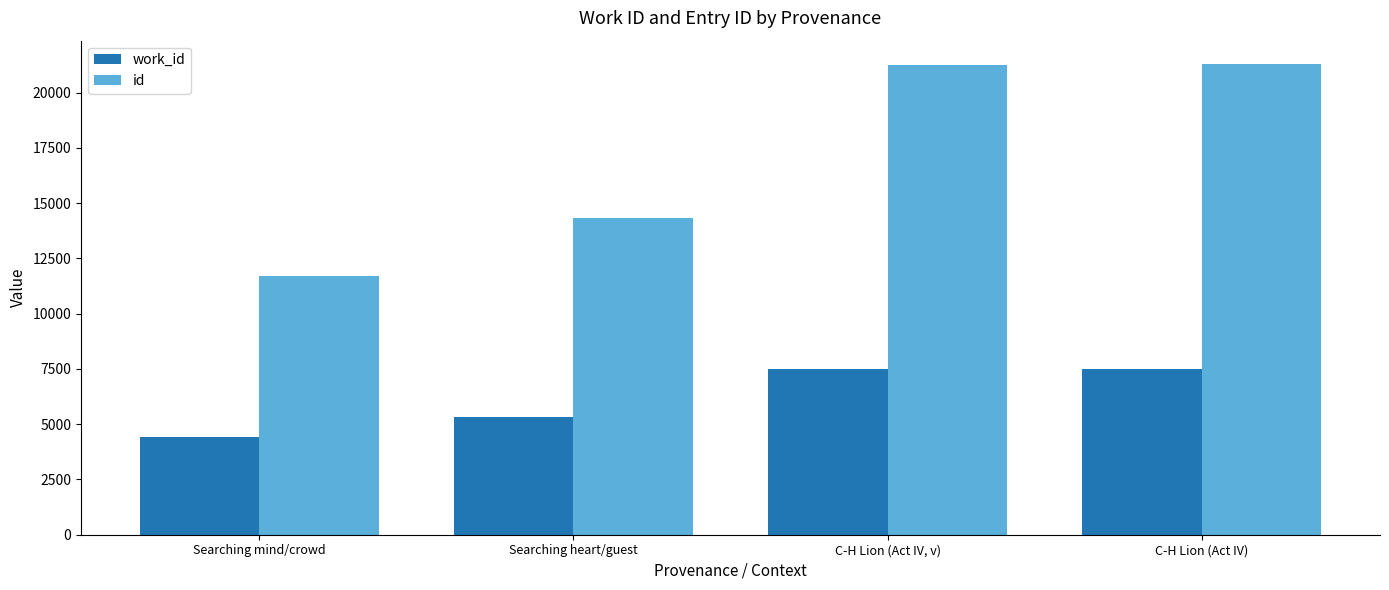

The value of work_id at C-H Lion (Act IV, v) is 7490. True or false?

True